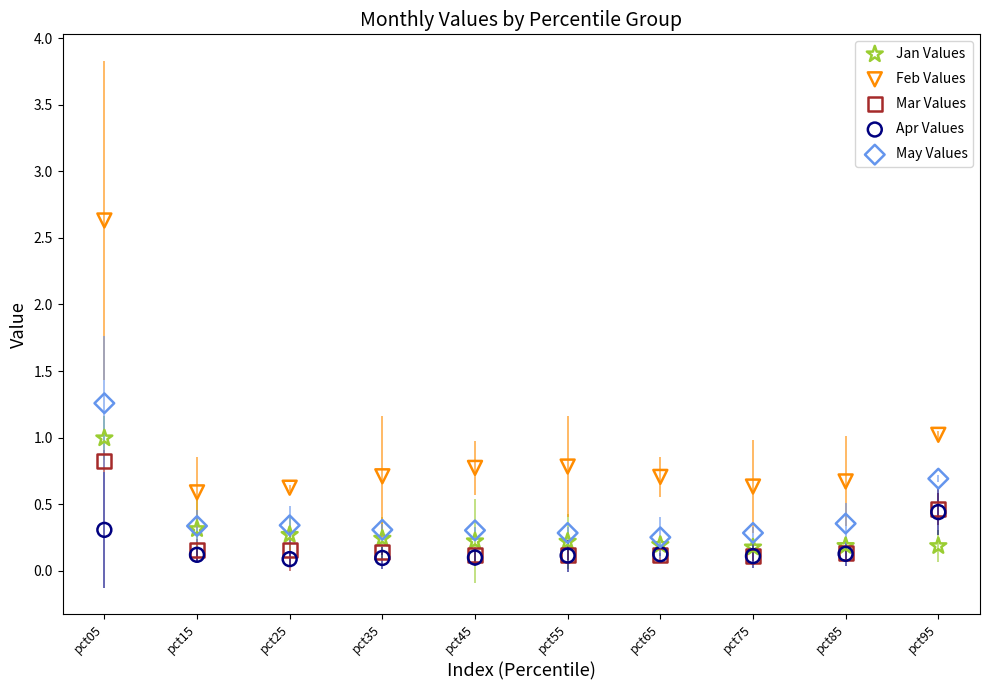

What are all the series names shown in the legend?

Jan Values, Feb Values, Mar Values, Apr Values, May Values